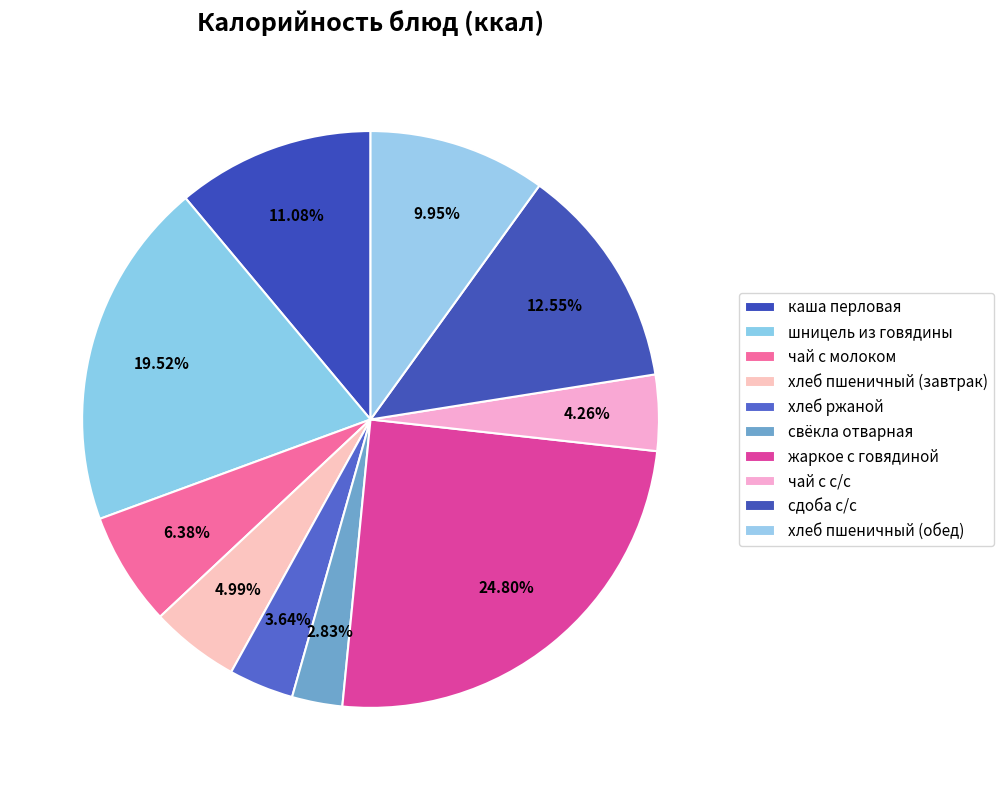

To the nearest percent, what is the average slice percentage?

10%